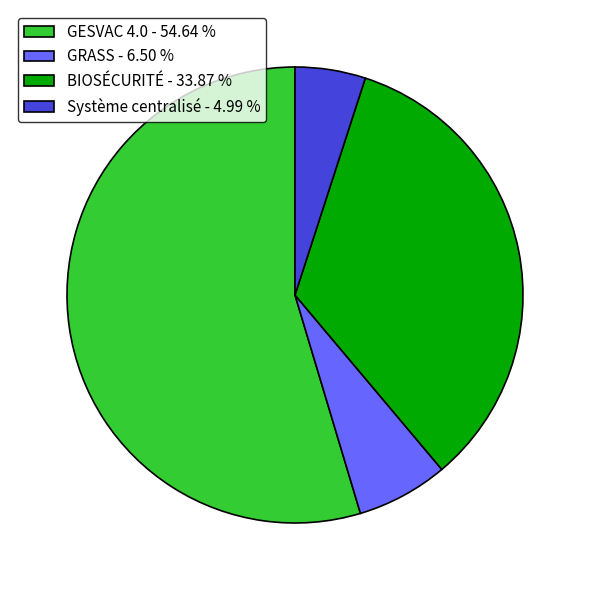

Rank the categories by value from highest to lowest.

GESVAC 4.0, BIOSÉCURITÉ, GRASS, Système centralisé